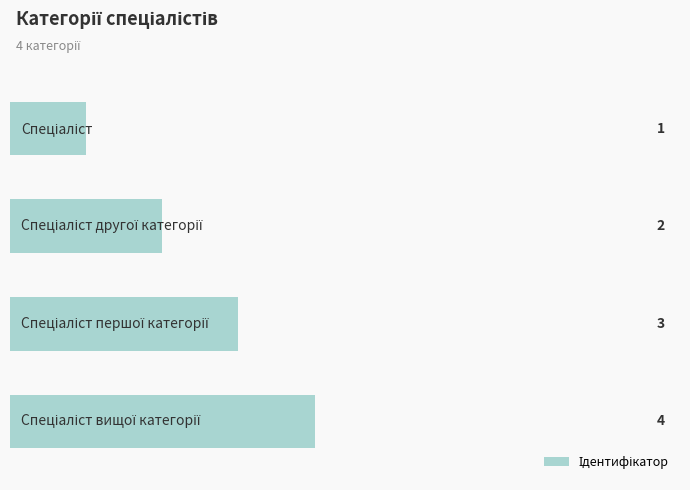

Is it true that the value at 2.0 is 1?

False